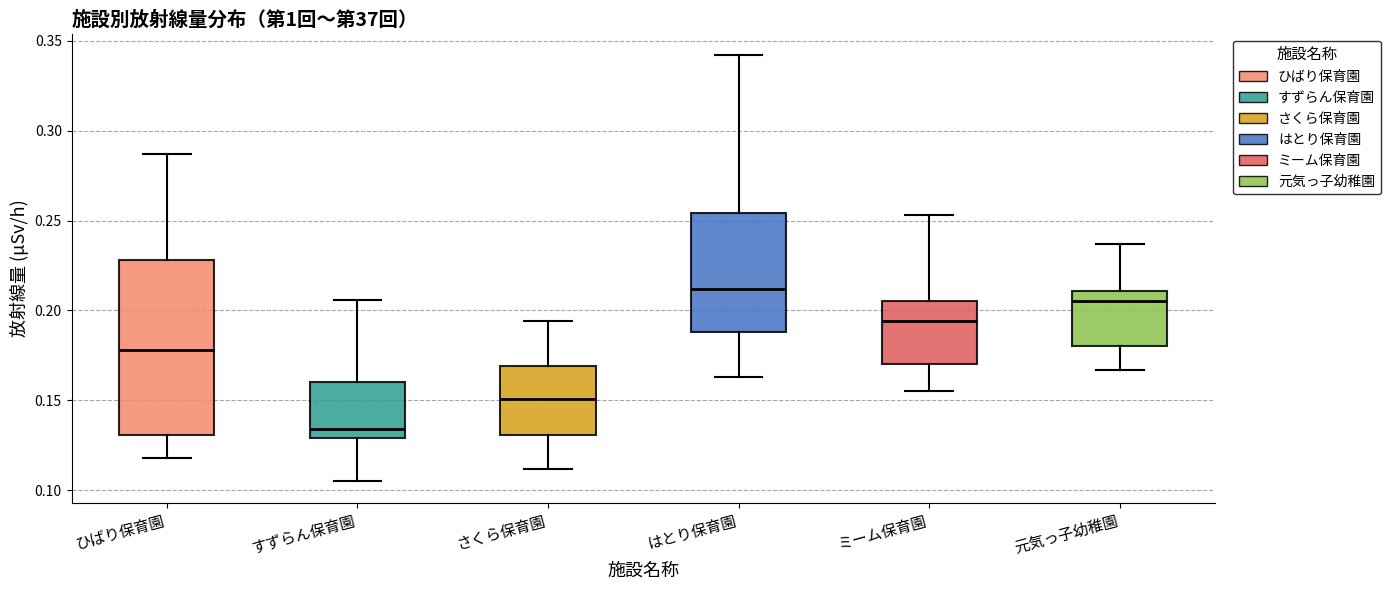

Where does the median line of the box for ミーム保育園 sit on the y-axis? The values are not printed on the chart, so give them approximately, as read against the axis.

0.195